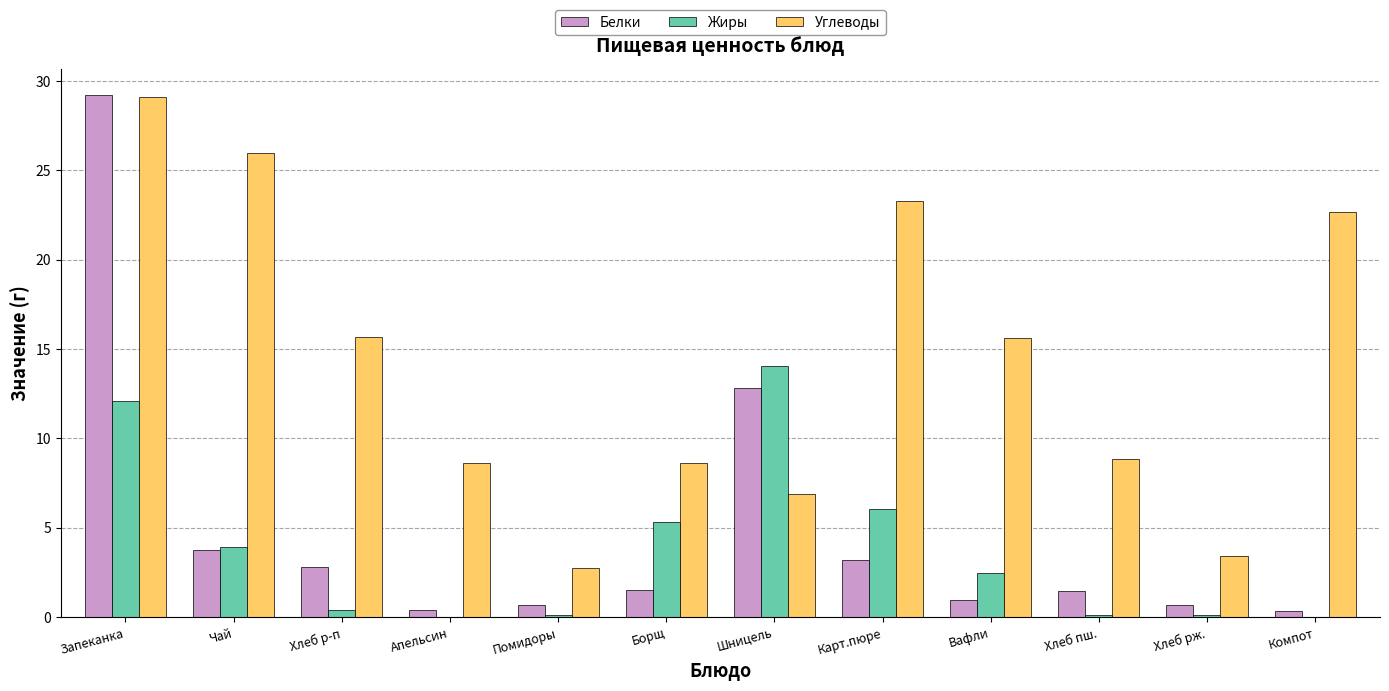

The value of Жиры at Вафли is 2.5. True or false?

True